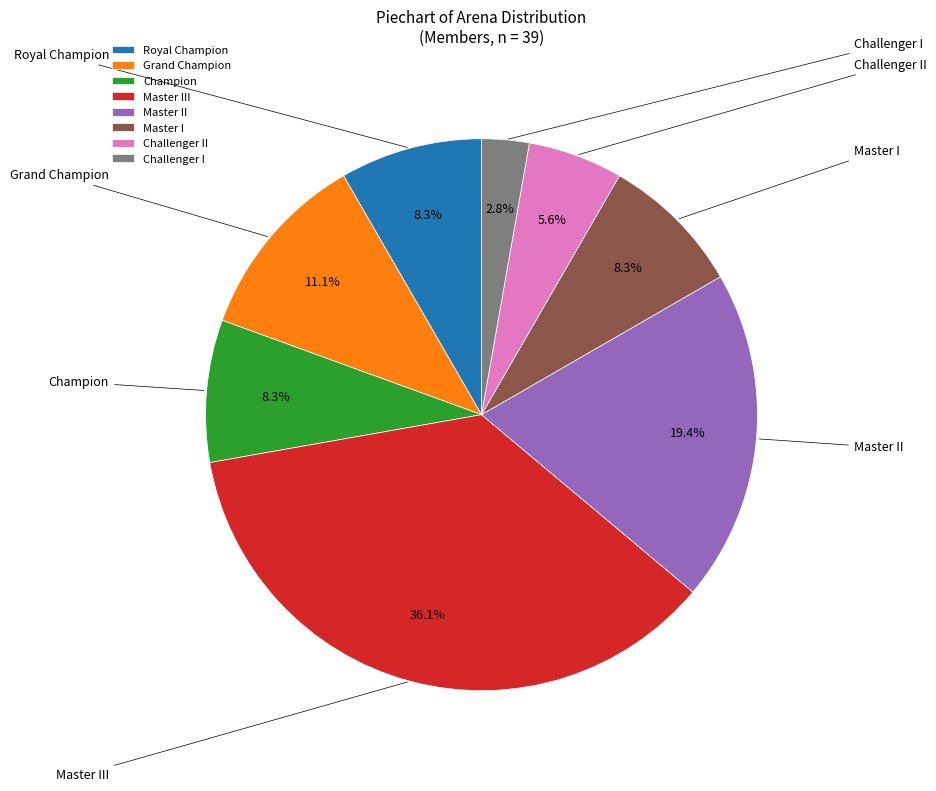

How much of the chart is everything except Challenger II?

94.4%